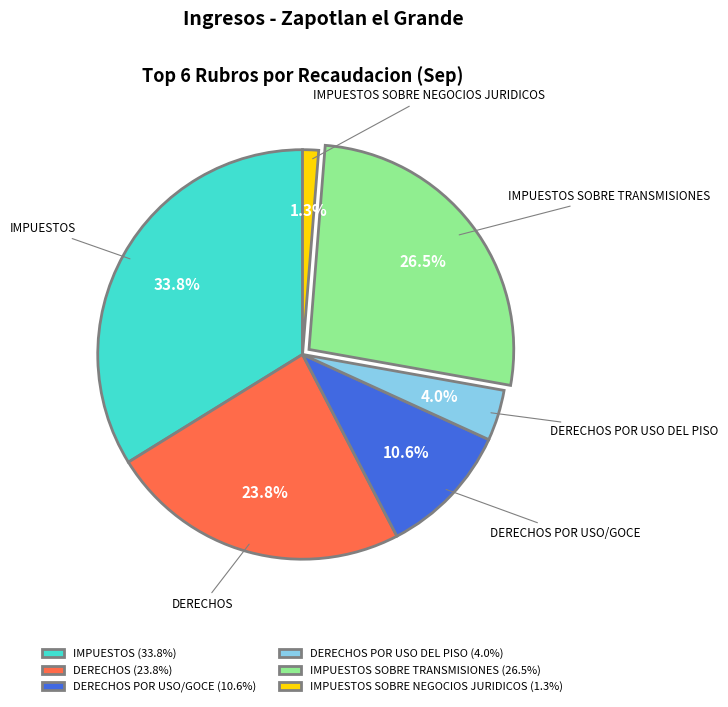

What is the total percentage of DERECHOS POR USO/GOCE and IMPUESTOS?

44.4%